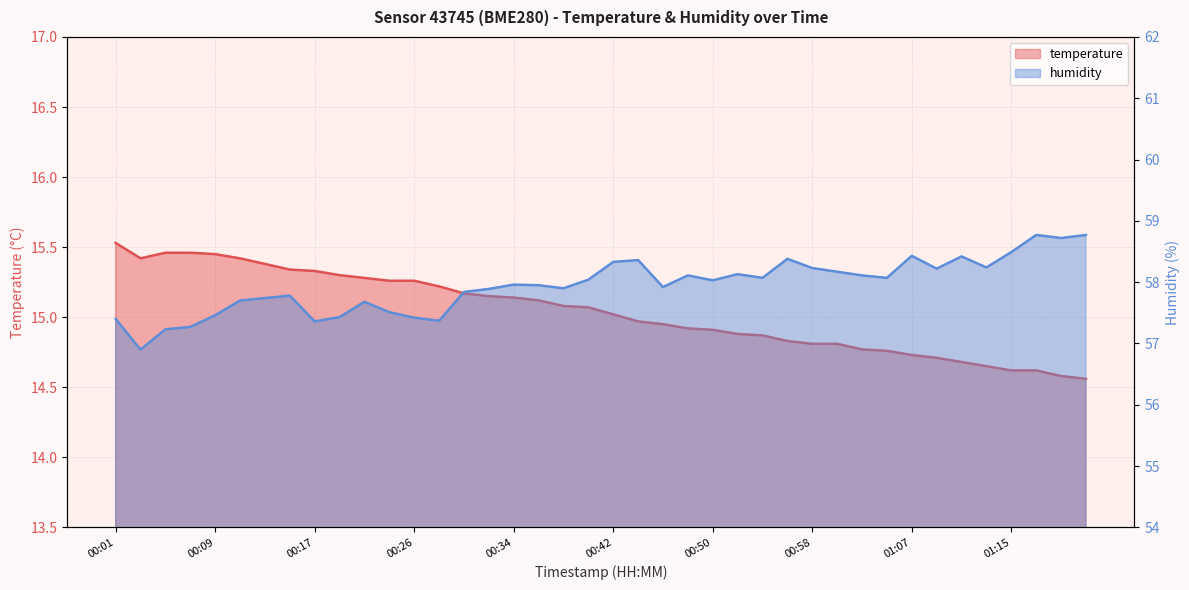

What is the average value of the humidity series?

57.9